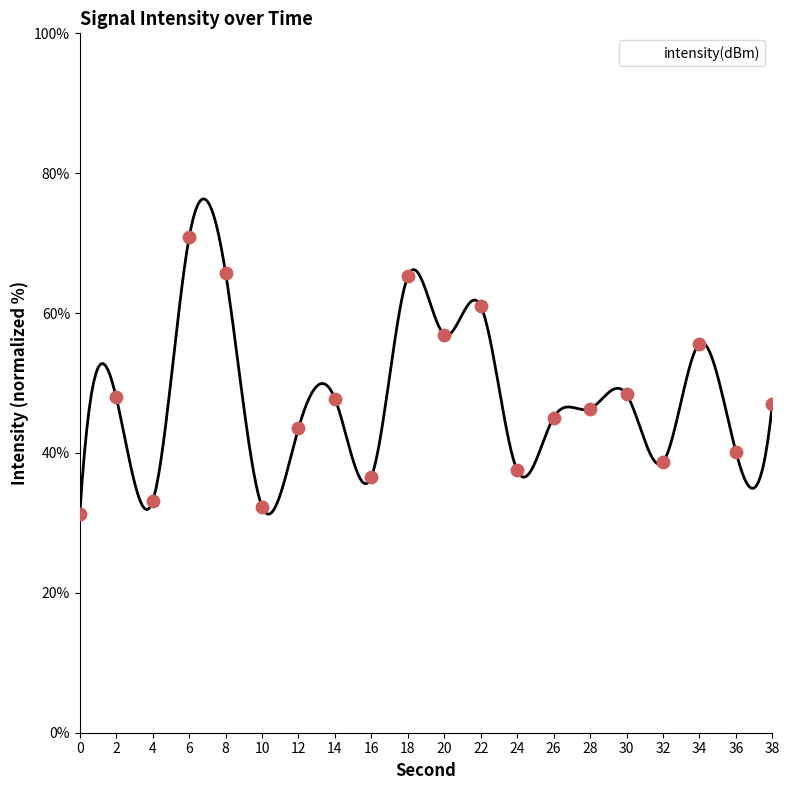

What is the change in value from 4 to 6?

+37.7